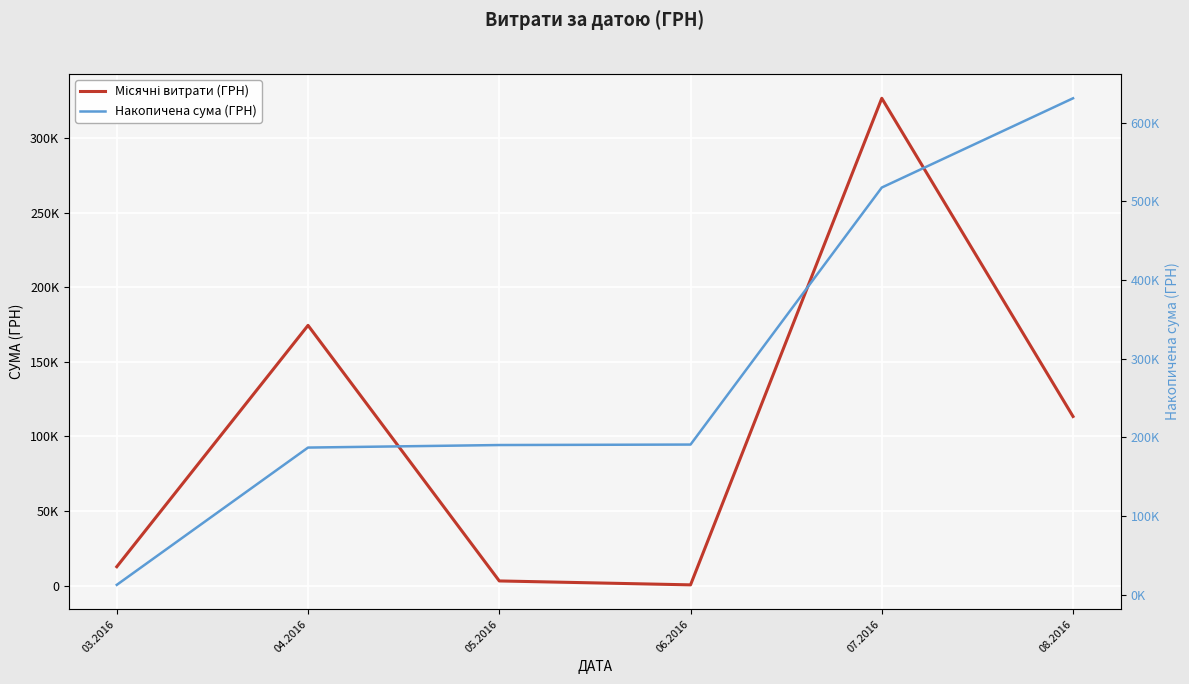

At how many categories does at least one series exceed 591052?

1